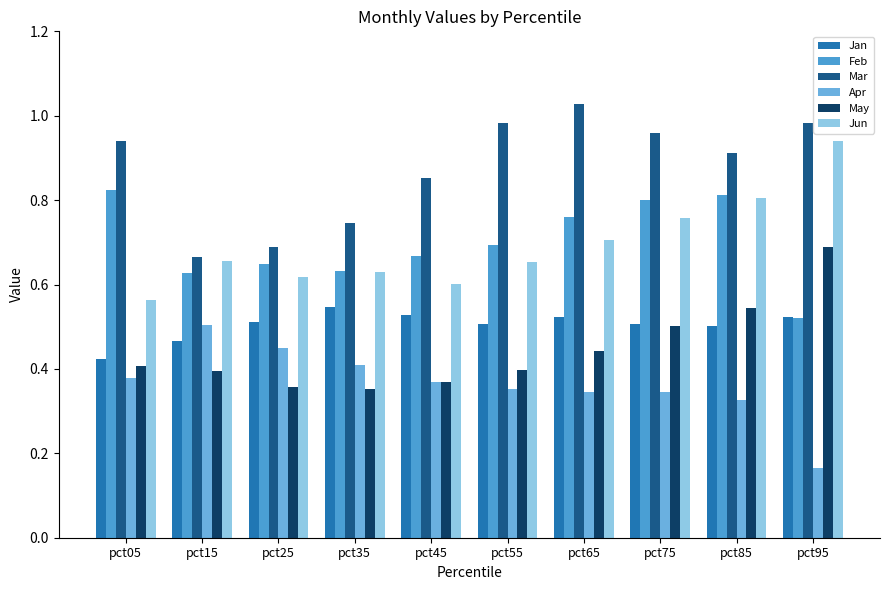

The value of Apr at pct95 is 0.1. True or false?

False